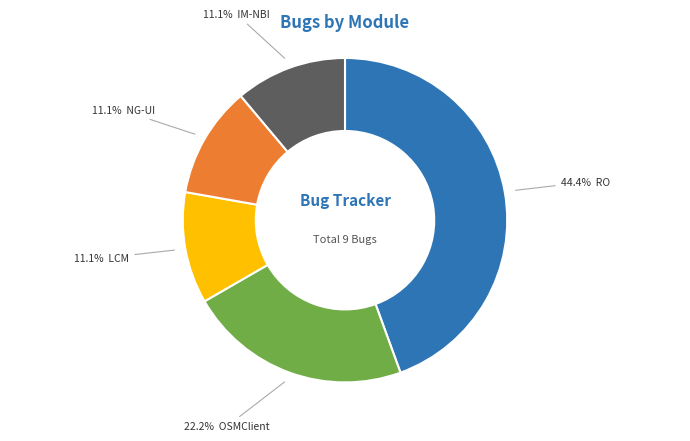

Does any single category account for the majority?

No